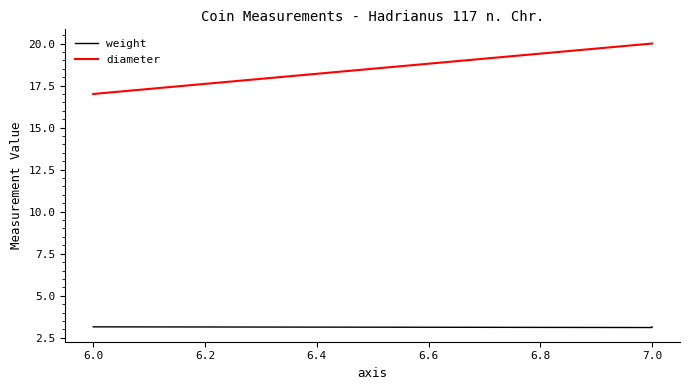

Is the value of weight at 7.0 greater than the value of diameter at 7.0?

No